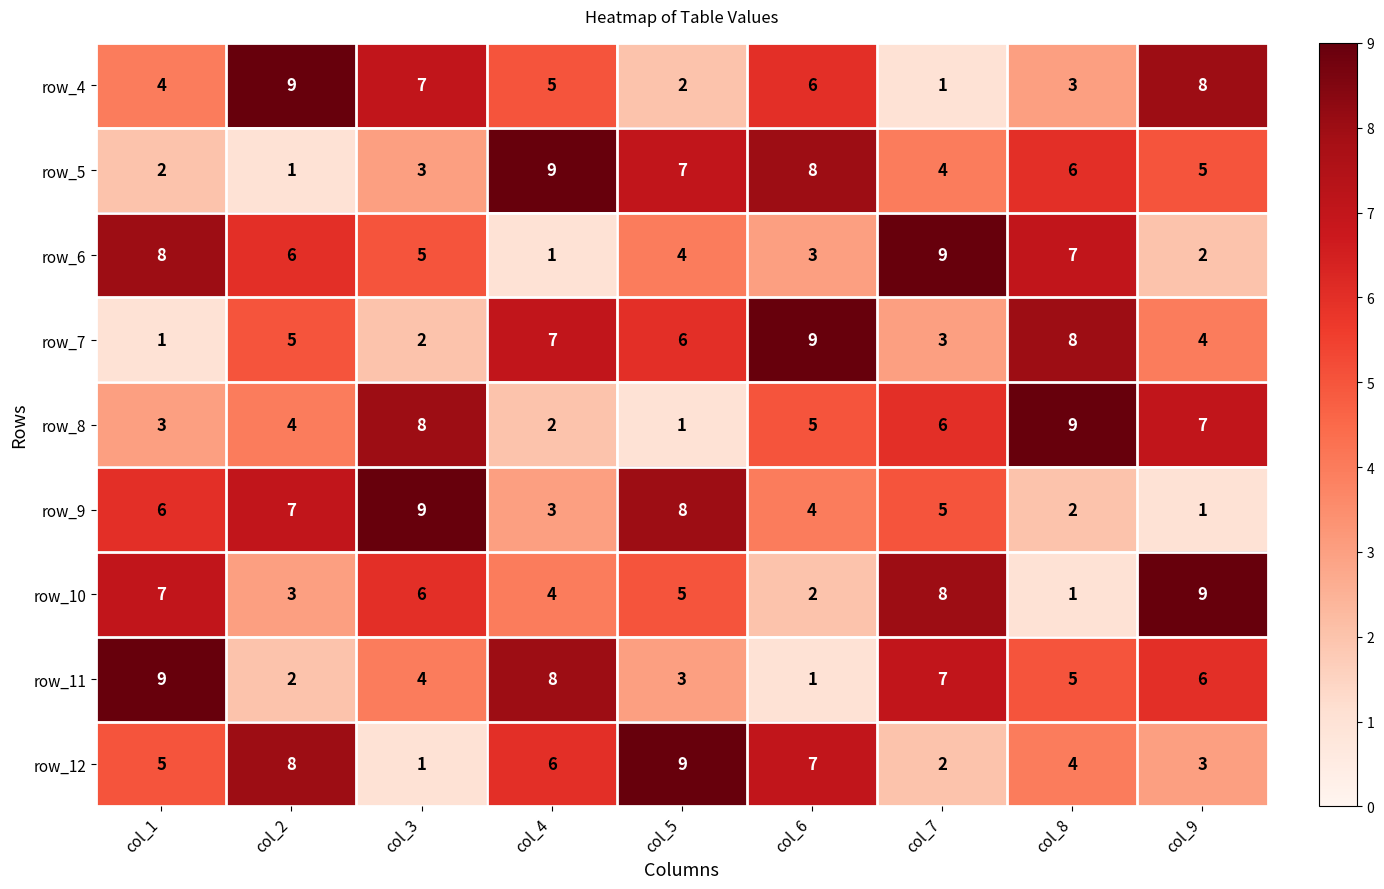

At which label does row_6 first exceed 5?

col_1